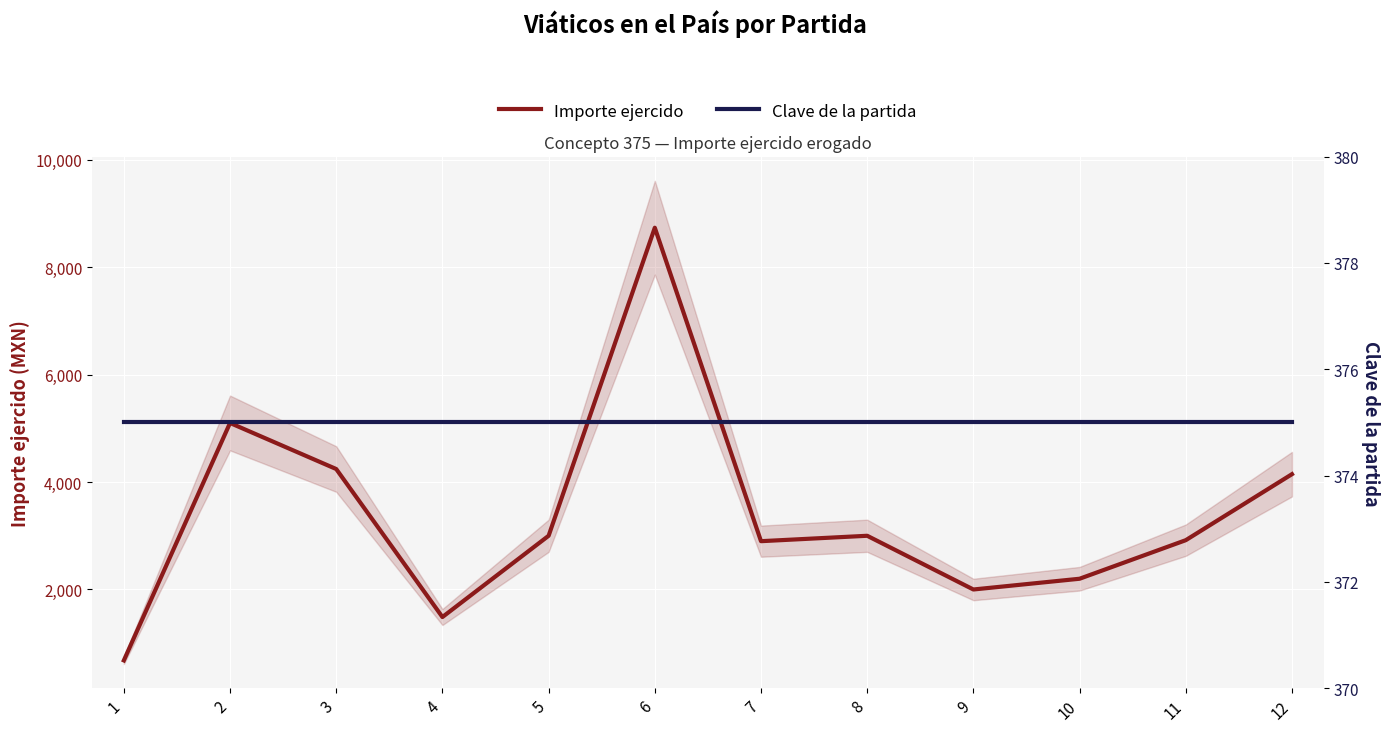

What are all the series names shown in the legend?

Importe ejercido, Clave de la partida